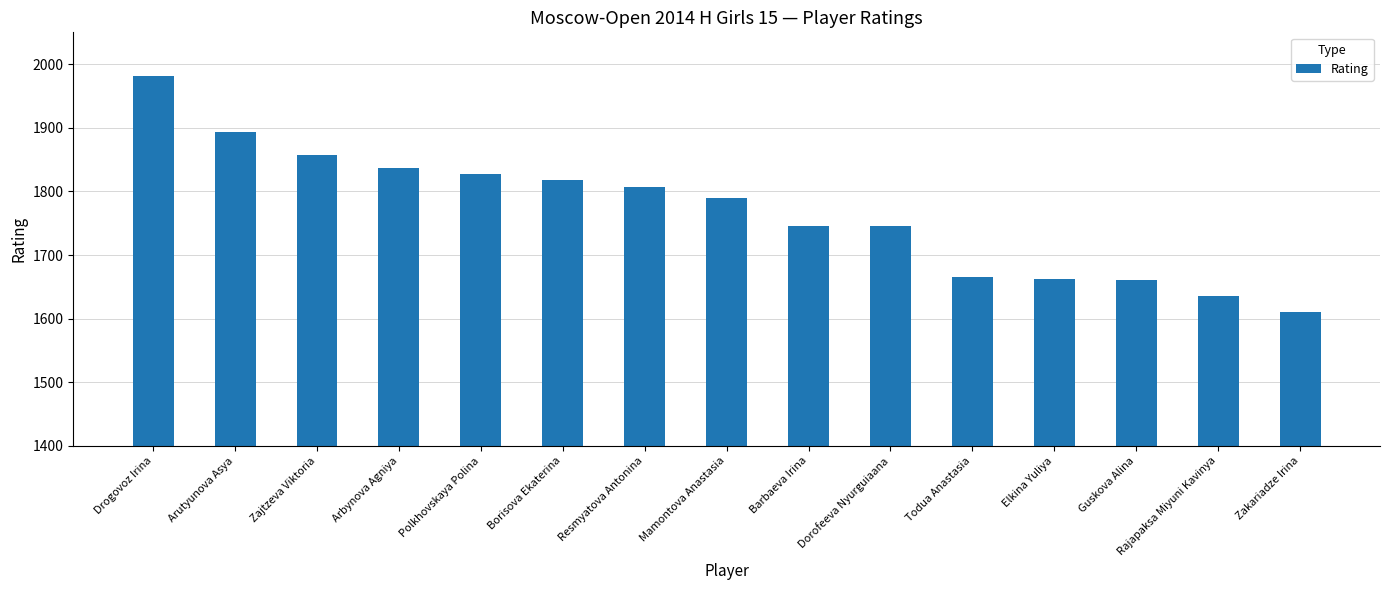

What is the sum of all values?

26539